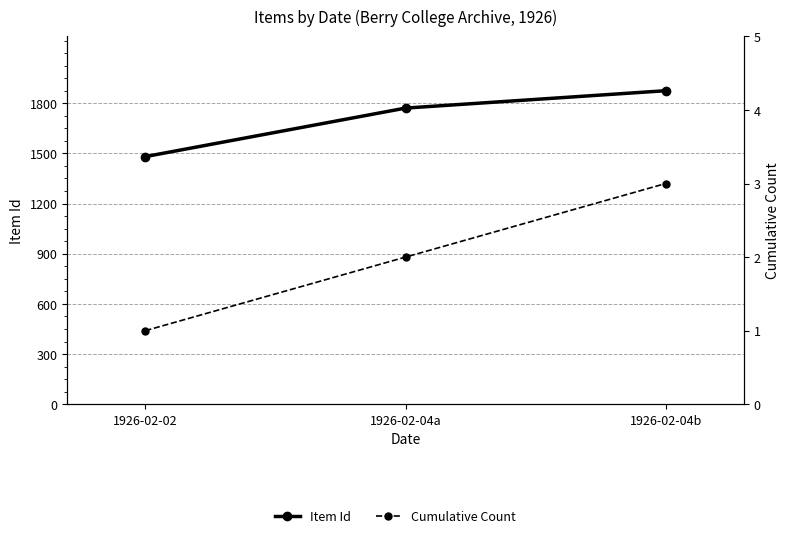

Which series changed the most between 1926-02-04a and 1926-02-04b?

Item Id